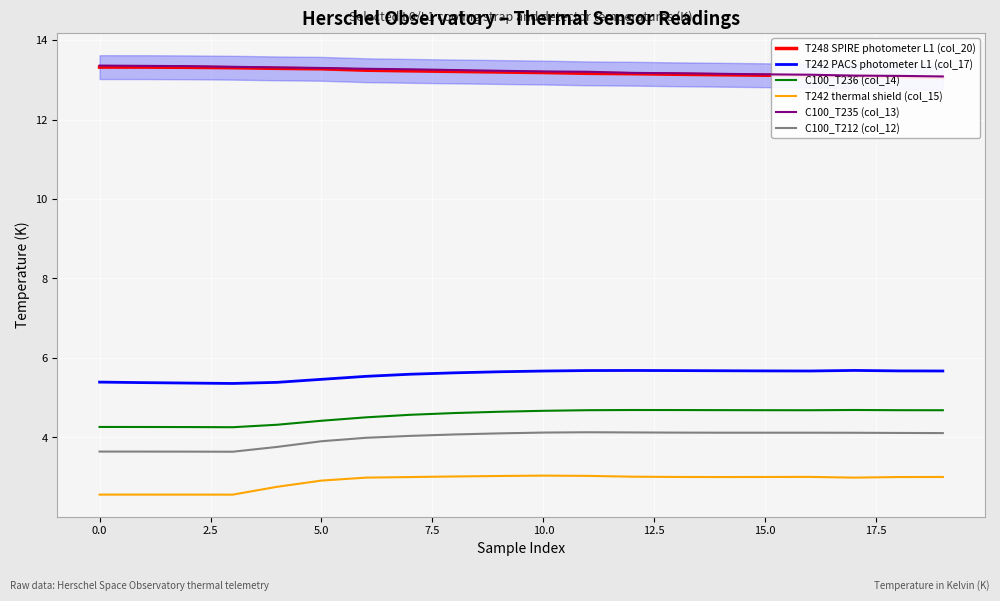

True or false: C100_T212 (col_12) and C100_T236 (col_14) intersect in this chart.

False